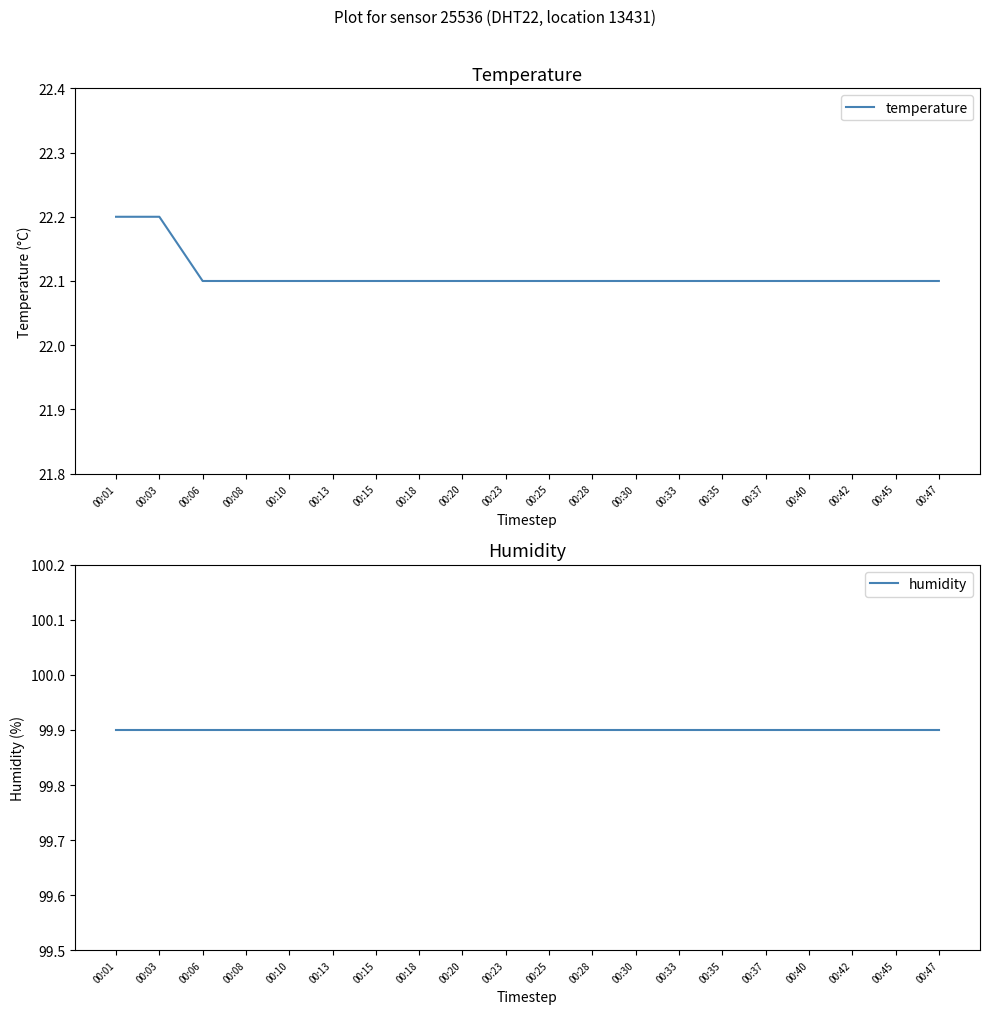

Between 00:30 and 00:40, which series saw the biggest shift?

temperature